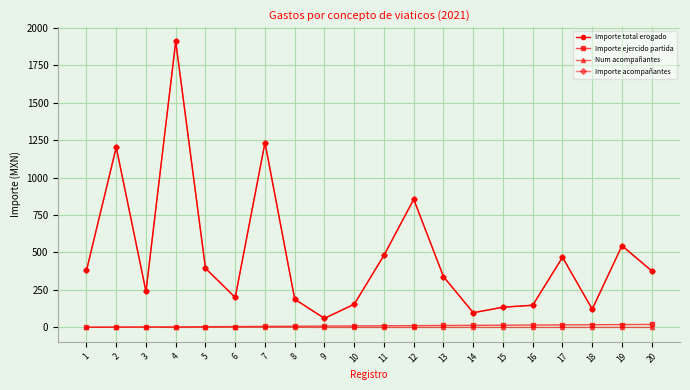

At how many categories does at least one series exceed 774?

4